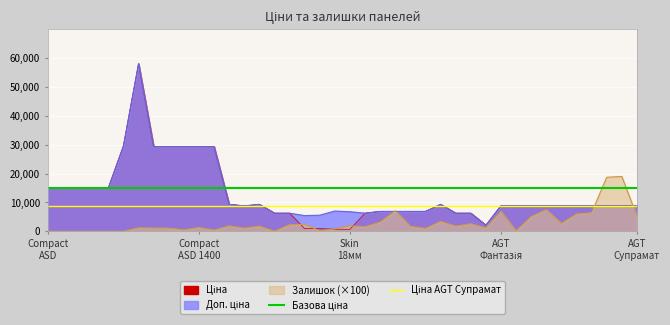

What is the sum of the Базова ціна values at Compact
ASD and Compact
ASD 1400?

30000.0